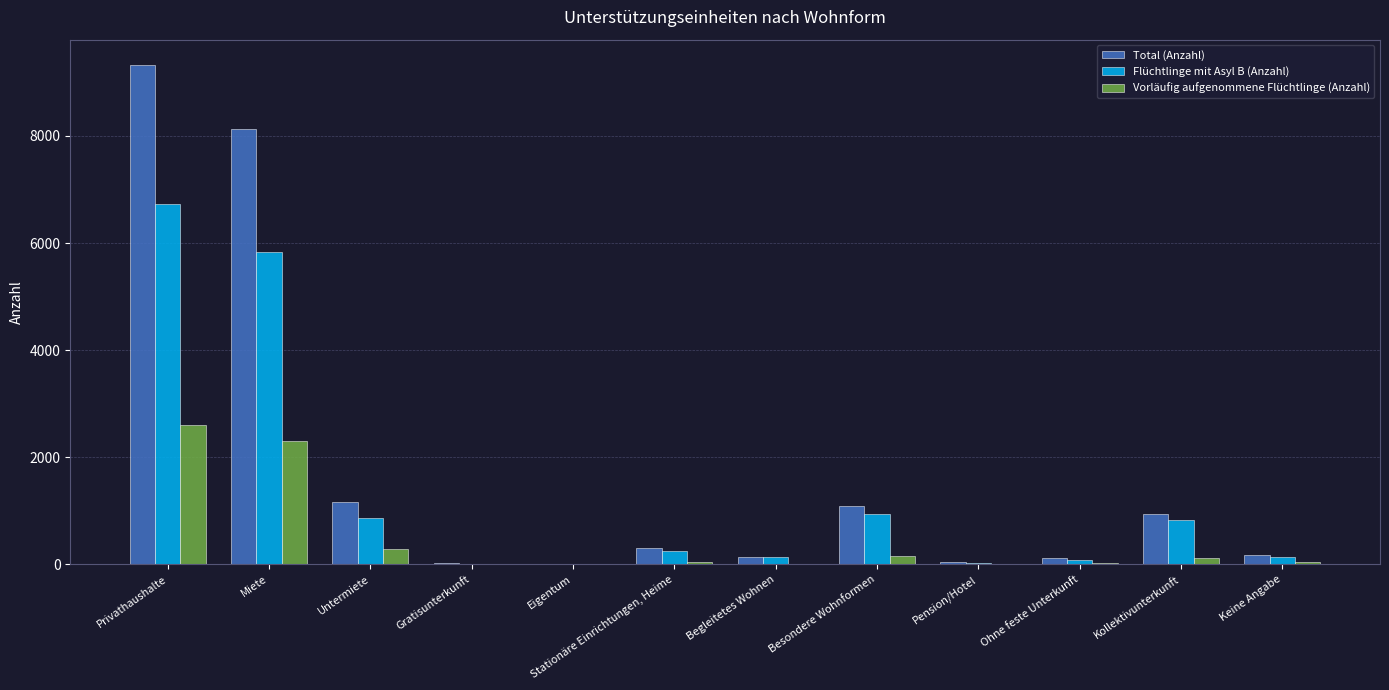

How many categories are shown in the chart?

12